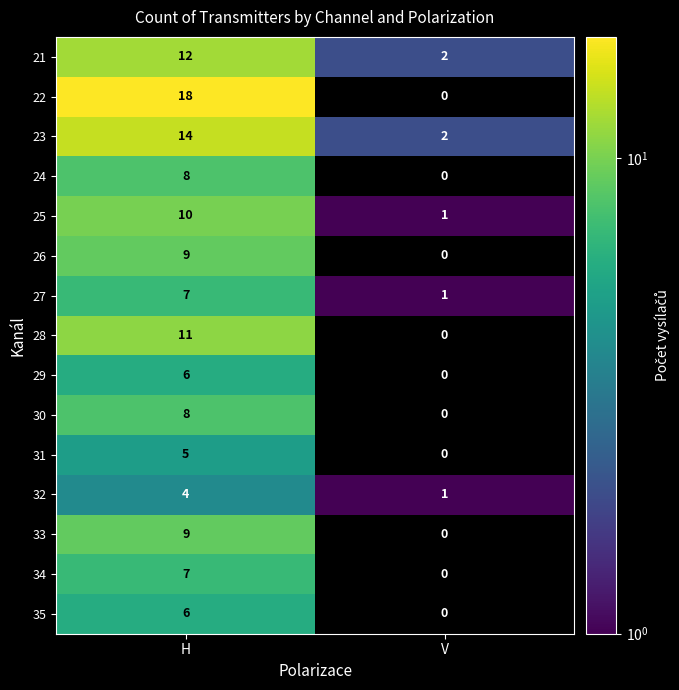

Rank the categories by 25 value from lowest to highest.

V, H